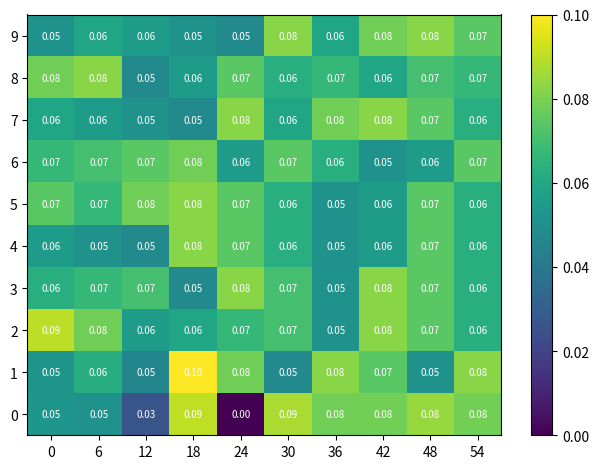

Is the value of 6 at 18 greater than the value of 0 at 12?

Yes